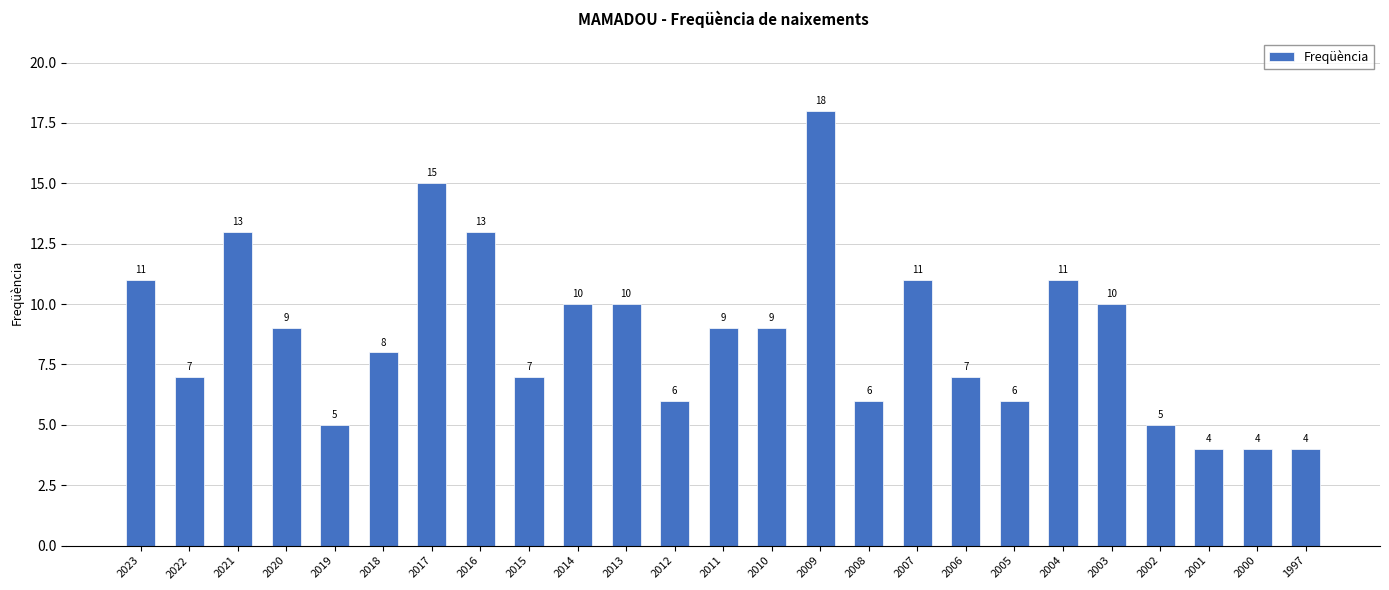

Count the number of categories in the chart.

25